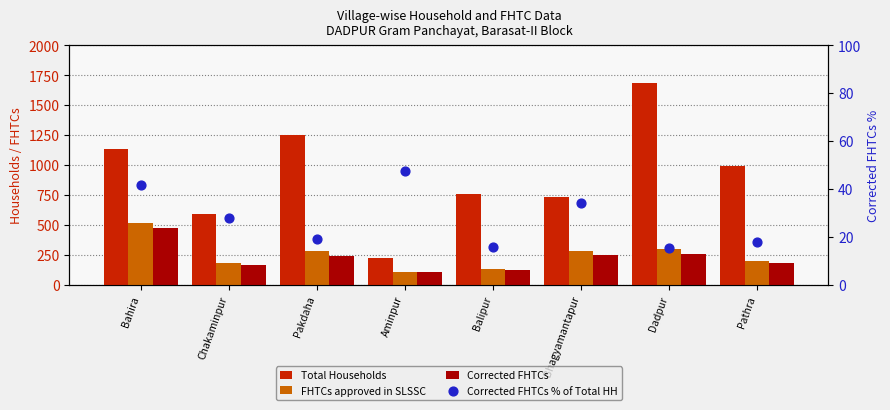

At which category is the sum across all series the highest?

Dadpur